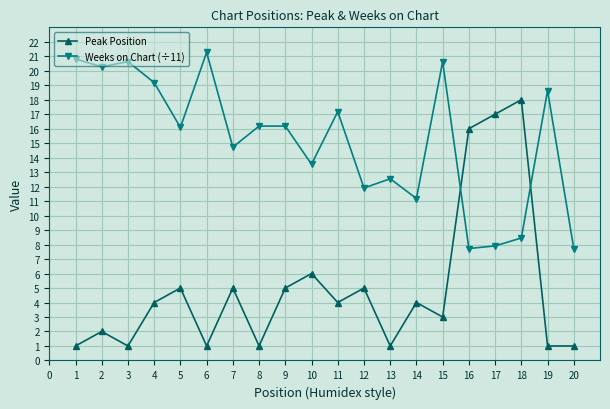

At 3, list the series in order from smallest to largest.

Peak Position, Weeks on Chart (÷11)